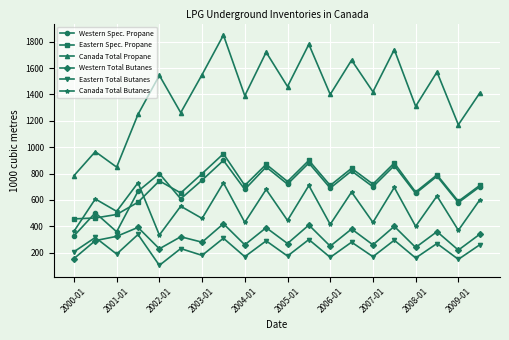

What is the difference between the second highest and second lowest values in the Eastern Spec. Propane series?

436.5